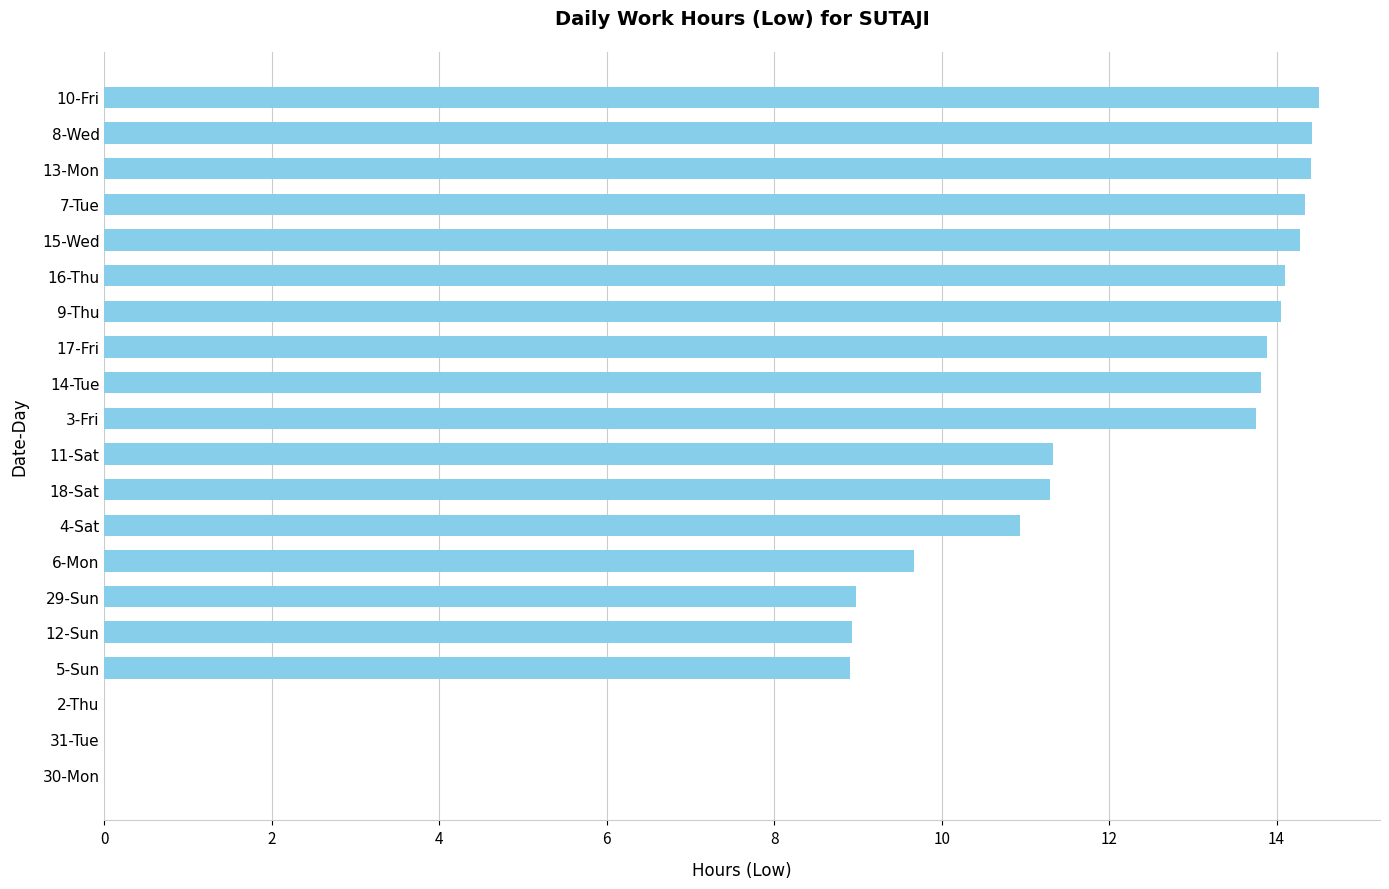

Does the chart contain stacked bars?

No